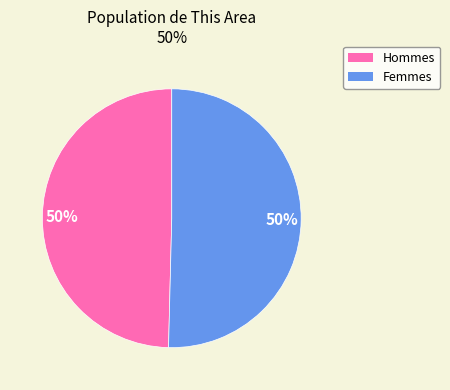

Approximately how many times larger is the value at Femmes compared to Hommes?

1.0